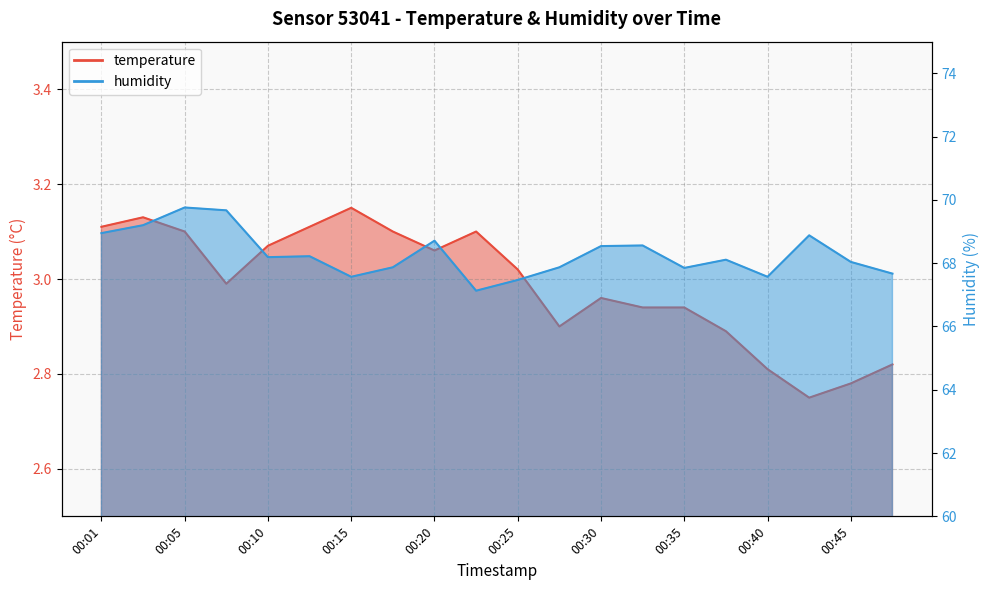

Is the value of temperature at 00:30 greater than the value of humidity at 00:01?

No